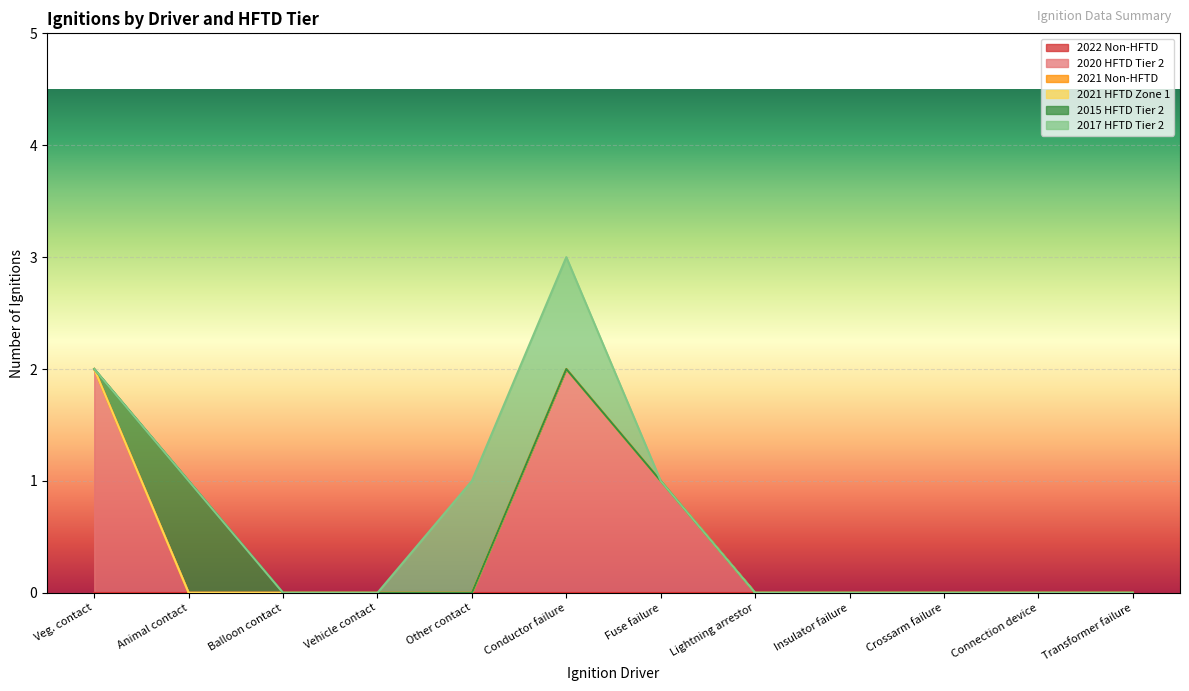

List the labels in order of 2020 HFTD Tier 2 value, largest first.

Veg. contact, Conductor failure, Fuse failure, Animal contact, Balloon contact, Vehicle contact, Other contact, Lightning arrestor, Insulator failure, Crossarm failure, Connection device, Transformer failure